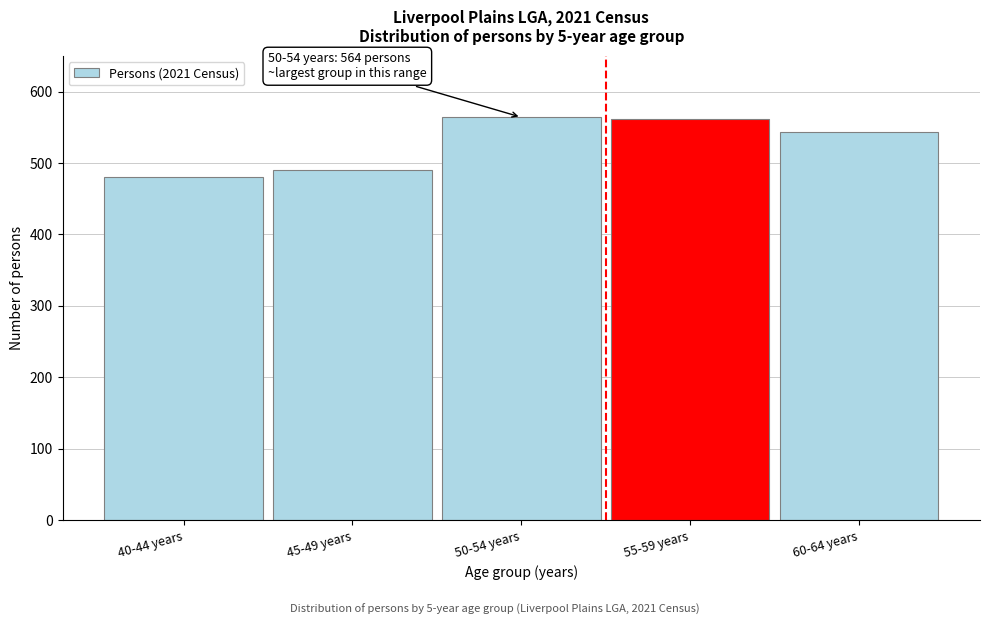

Reading left to right, extract all data points from this chart.

481	490	564	561	544